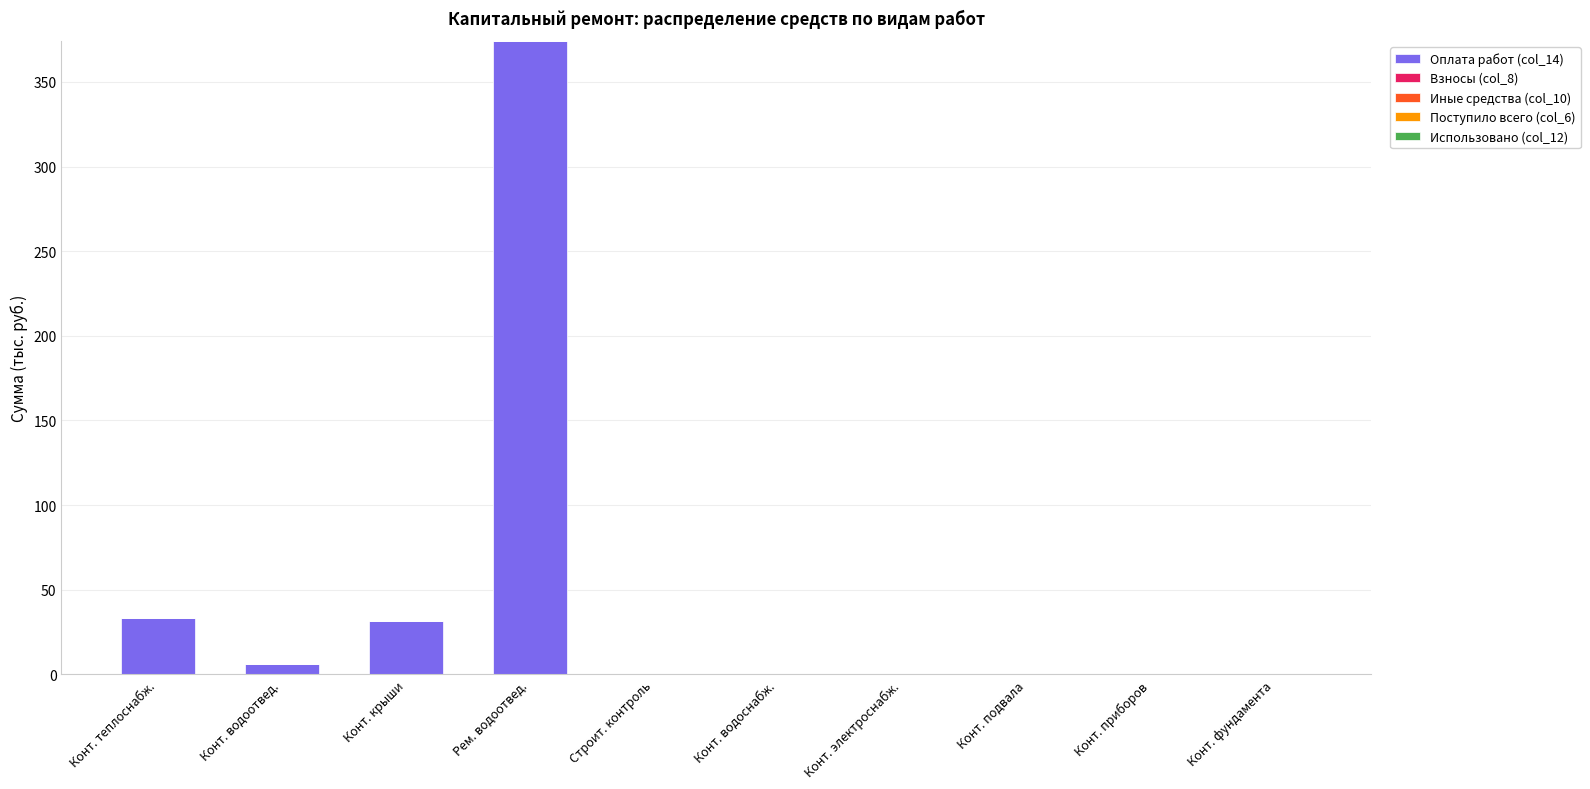

Reading left to right, extract all data points from this chart.

Конт. теплоснабж.=33.6	Конт. водоотвед.=6.0	Конт. крыши=31.6	Рем. водоотвед.=374.2	Строит. контроль=0.0	Конт. водоснабж.=0.0	Конт. электроснабж.=0.0	Конт. подвала=0.0	Конт. приборов=0.0	Конт. фундамента=0.0